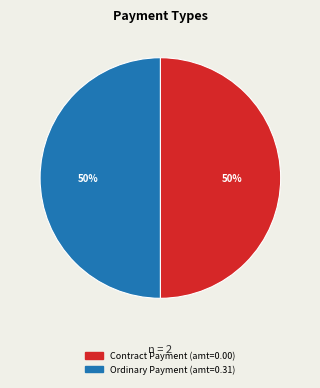

Do Contract Payment and Ordinary Payment together represent more than half of the pie?

Yes